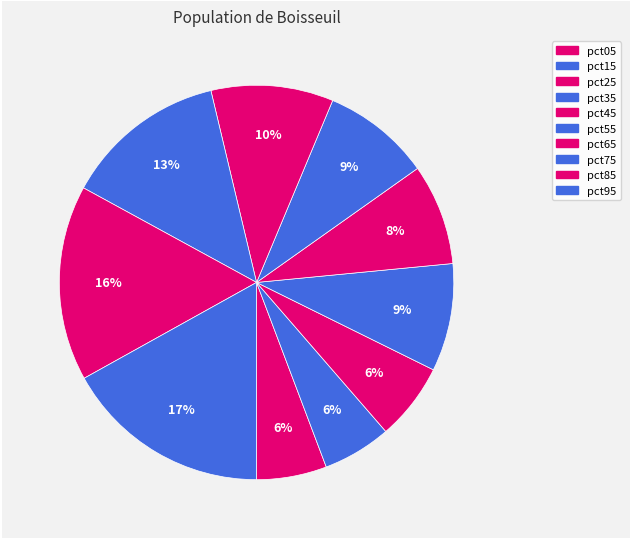

True or false: pct75 accounts for 8% of the total.

False